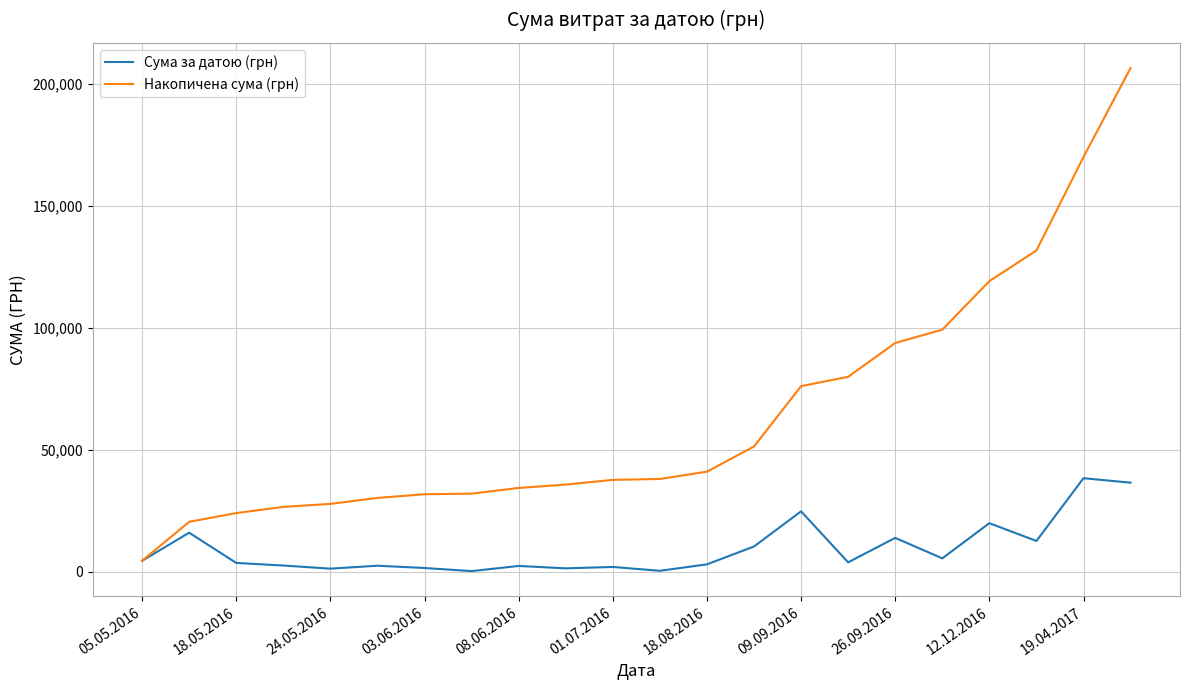

What is the lowest value of the Сума за датою (грн) series?

240.0